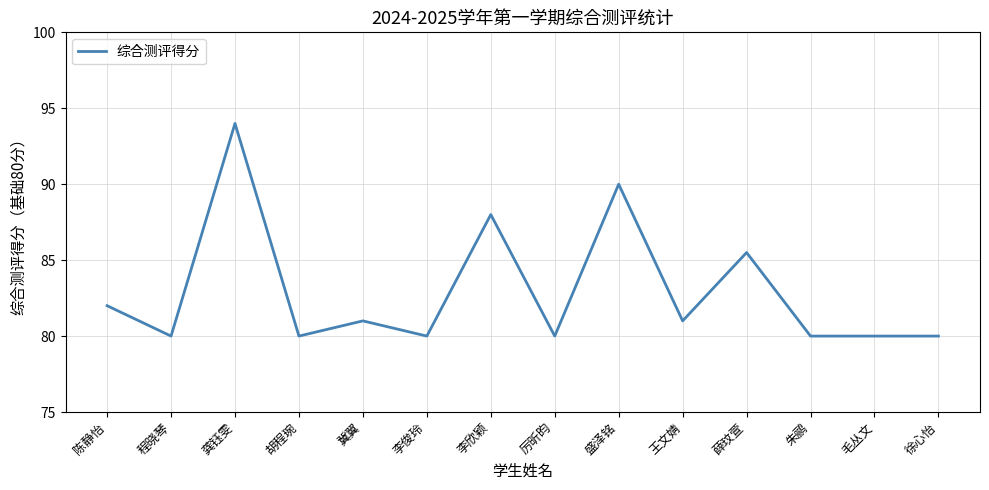

What is the maximum value shown in the chart?

94.0